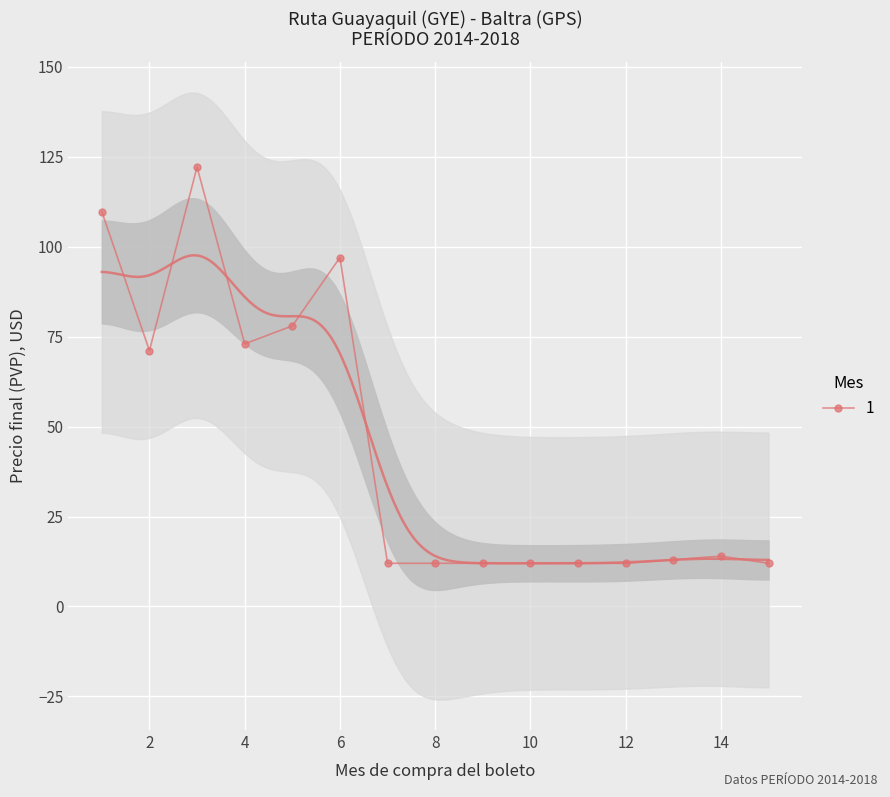

True or false: 1 has a value of 97.0 at 6.

True